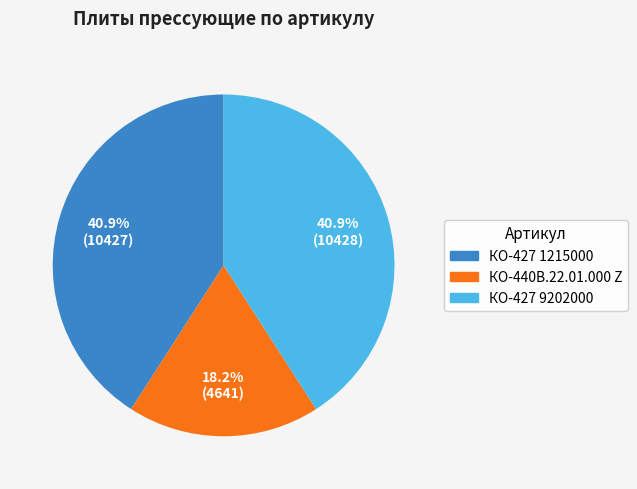

To the nearest percent, what is the difference between the largest and smallest slice percentages?

23%